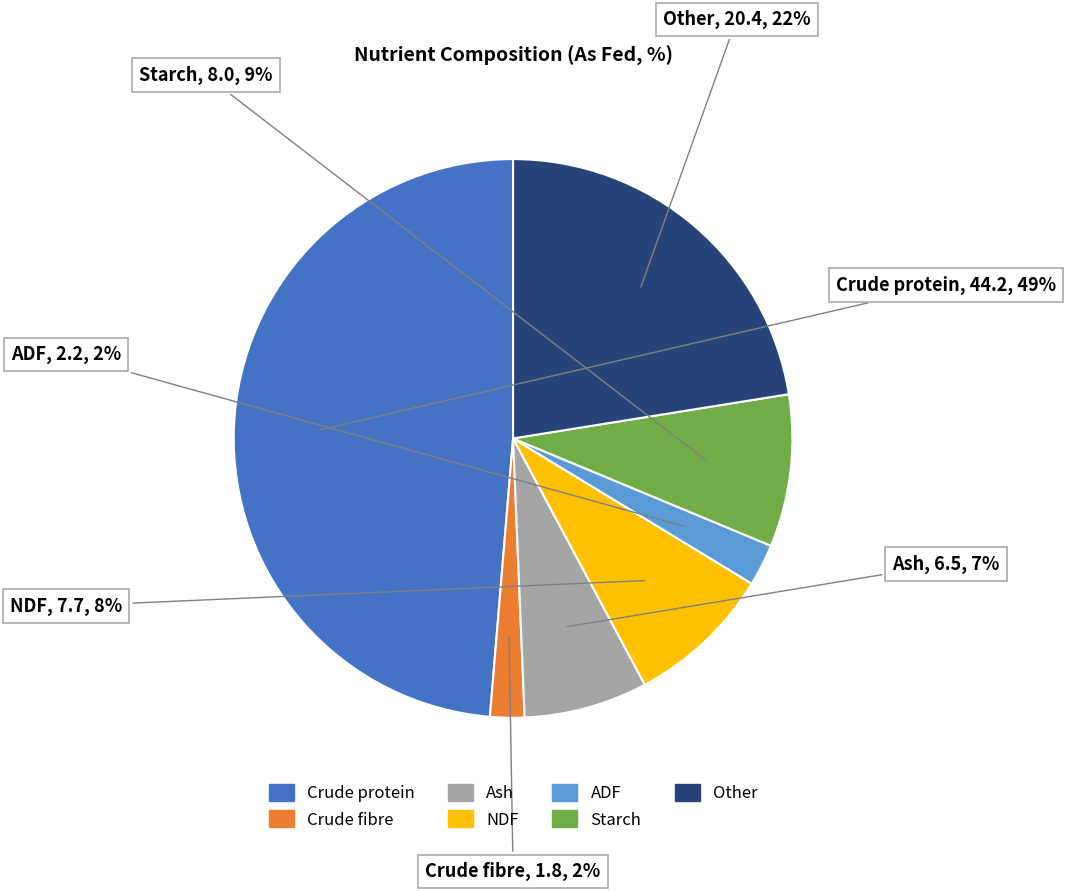

Is it true that Starch is 9% of the pie?

True